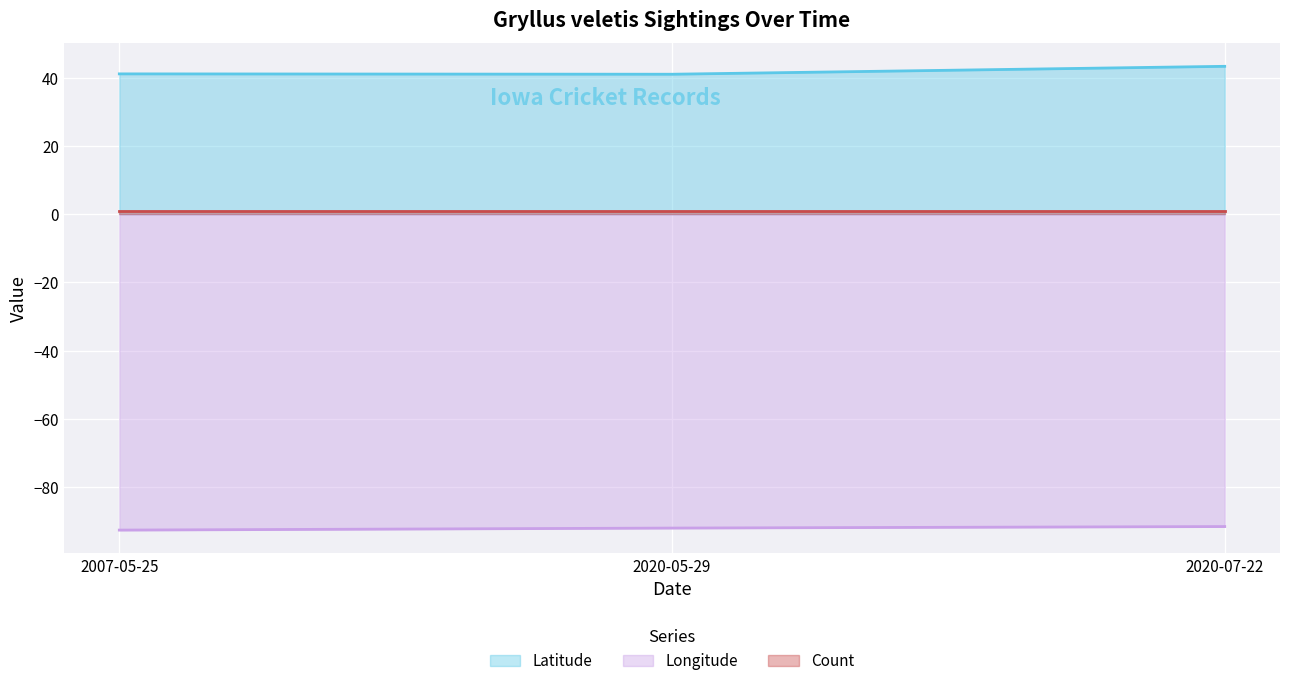

What is the highest value of the Longitude series?

-91.6